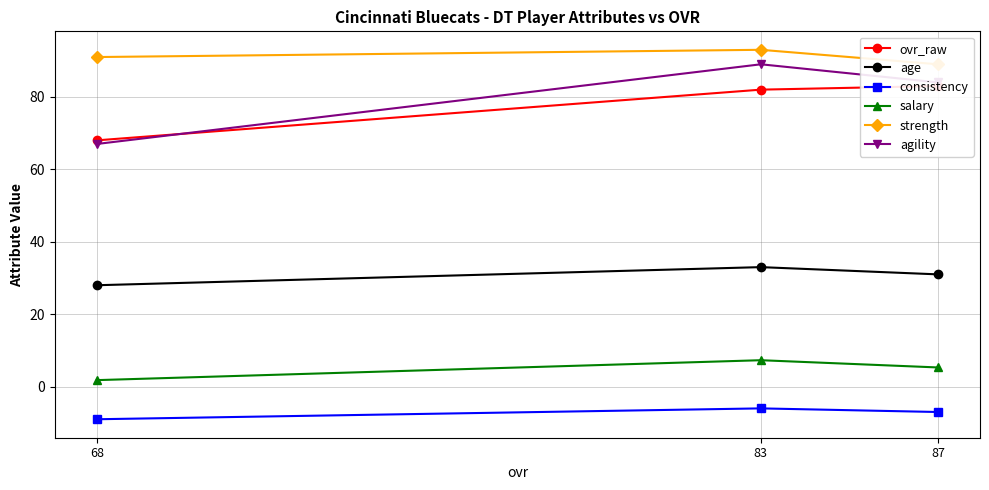

How many data points does each series have?

3